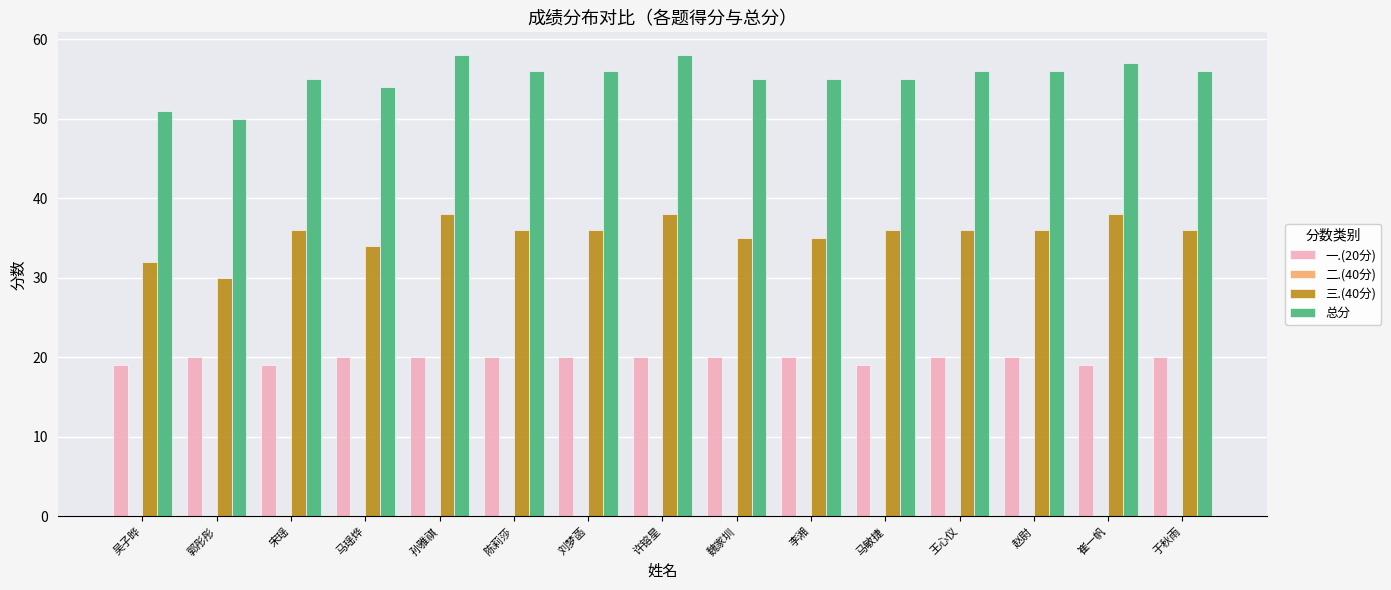

What is the minimum value shown in the chart?

19